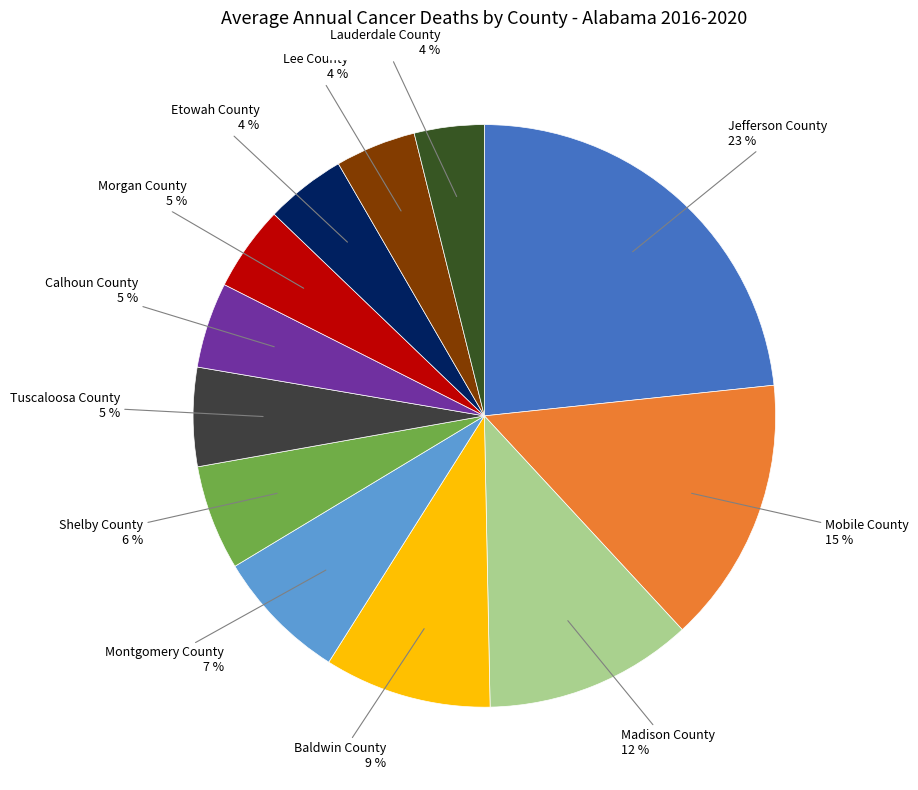

What is the ratio of the value at Lee County to the value at Etowah County?

1.0